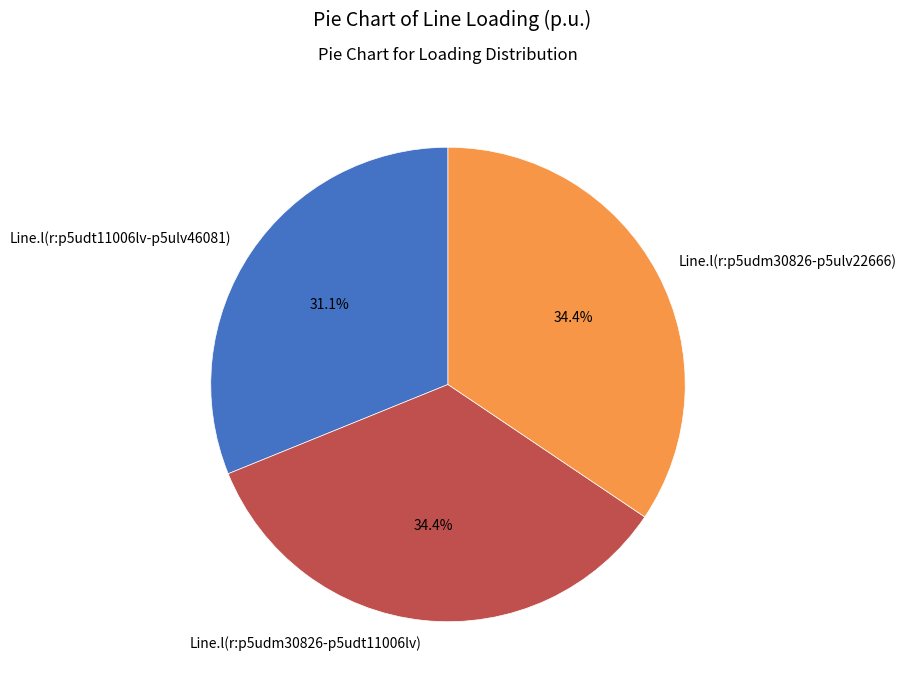

Is there a majority slice in this chart?

No